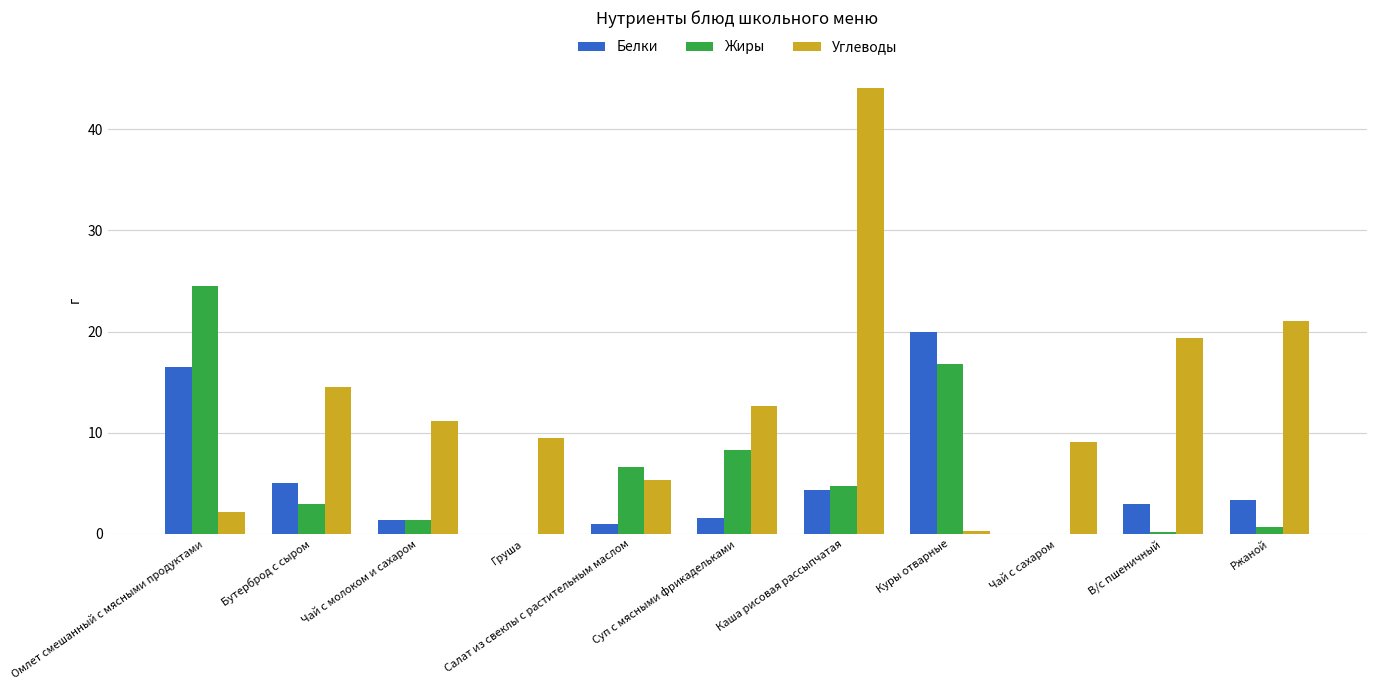

How many groups of bars are there?

11